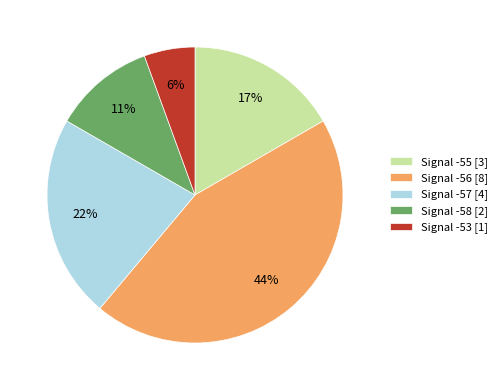

Which slice is the smallest?

Signal -53 [1]